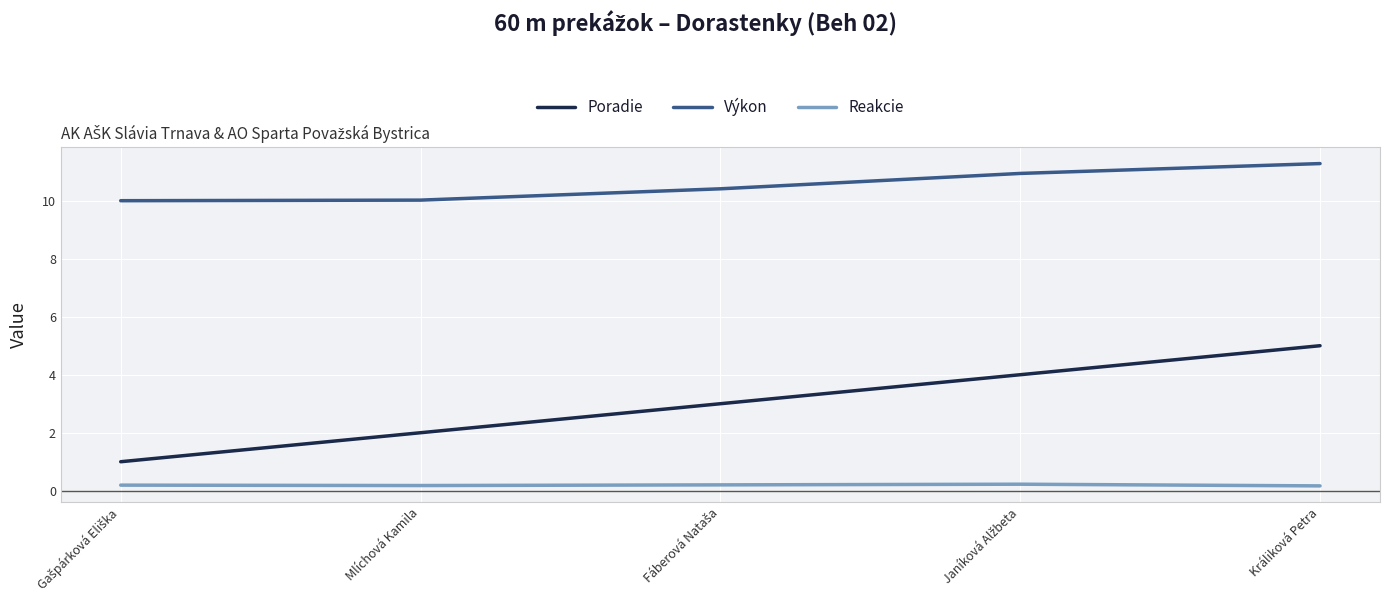

True or false: Reakcie and Výkon intersect in this chart.

False